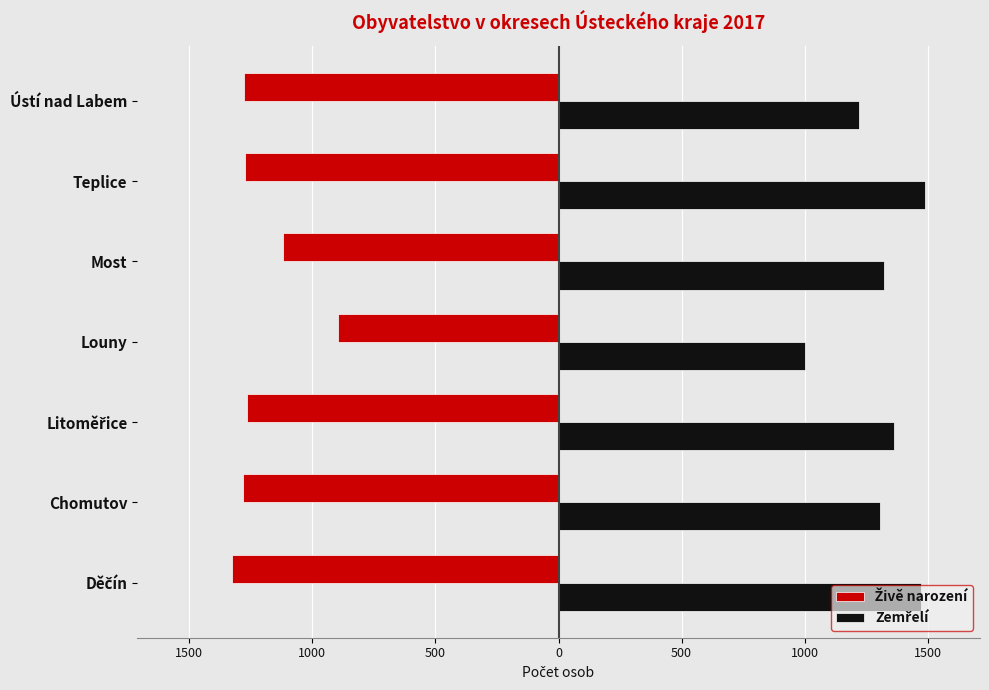

Reading left to right, extract all data points from this chart.

Živě narození: -1328	-1281	-1267	-897	-1118	-1275	-1276
Zemřelí: 1474	1305	1361	1000	1324	1489	1219